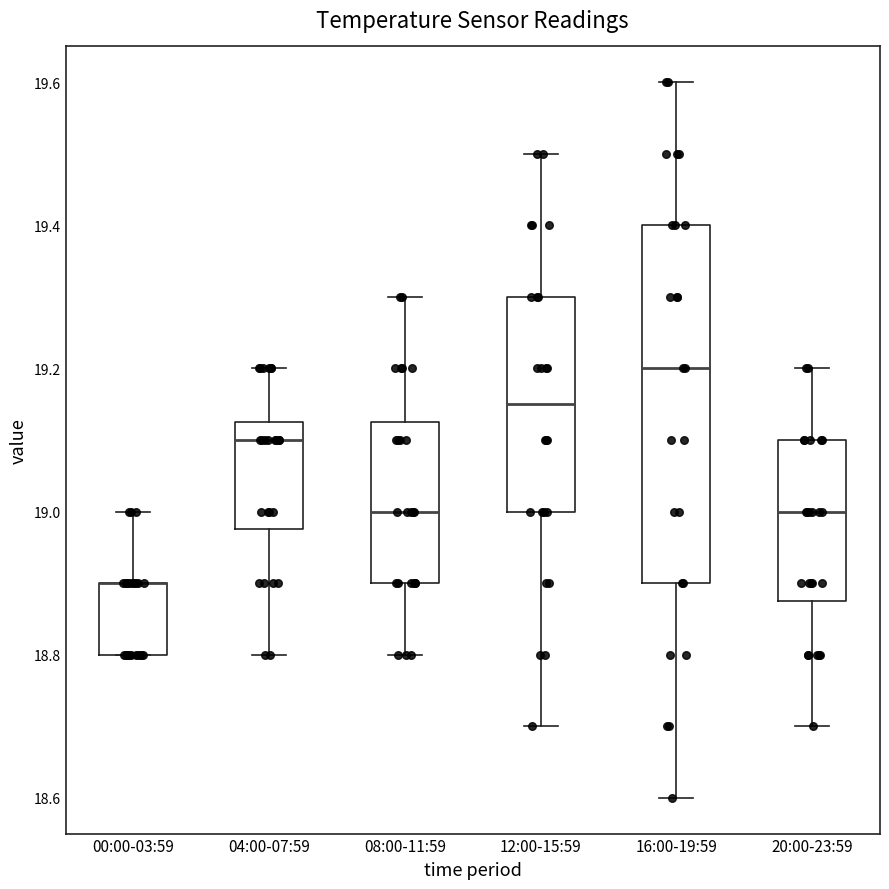

Reading left to right, transcribe this box plot: for each box, give where its median line is, the range the box spans, and where its two whiskers end, as read against the y-axis. The values are not printed on the chart, so give them approximately, as read against the axis.

00:00-03:59: median 18.90 (drawn on the box's upper edge), box 18.80 to 18.90, whiskers 18.80 to 19.00
04:00-07:59: median 19.10, box 18.98 to 19.12, whiskers 18.80 to 19.20
08:00-11:59: median 19.00, box 18.90 to 19.12, whiskers 18.80 to 19.30
12:00-15:59: median 19.16, box 19.00 to 19.30, whiskers 18.70 to 19.50
16:00-19:59: median 19.20, box 18.90 to 19.40, whiskers 18.60 to 19.60
20:00-23:59: median 19.00, box 18.88 to 19.10, whiskers 18.70 to 19.20